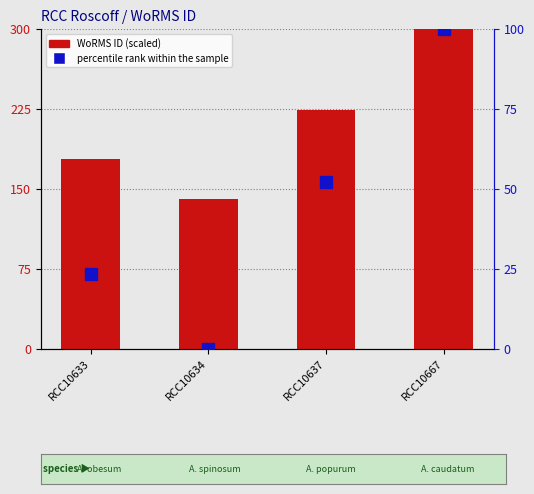

What is the value of the WoRMS ID (scaled) bar at the 3rd from the left?

223.8